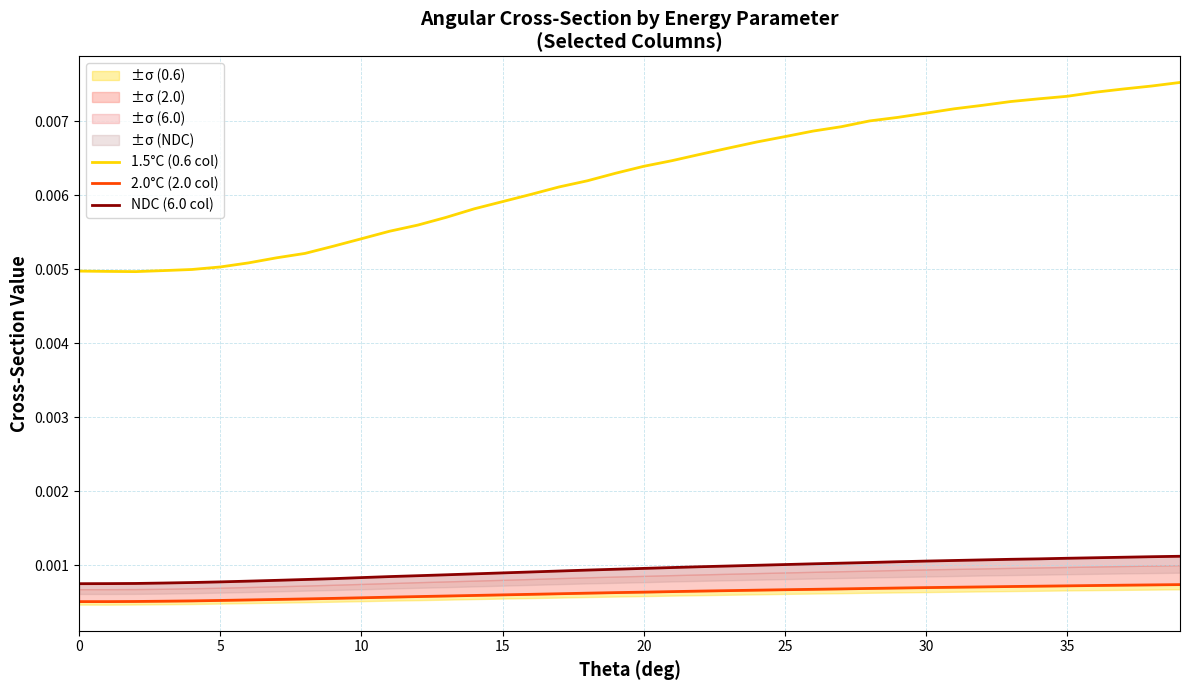

Is this an area chart (filled region under the line)?

No